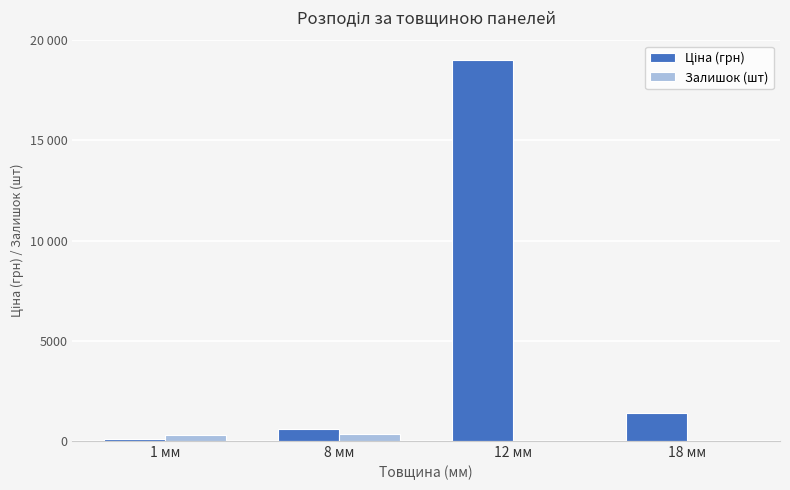

What is the maximum value shown in the chart?

19005.7